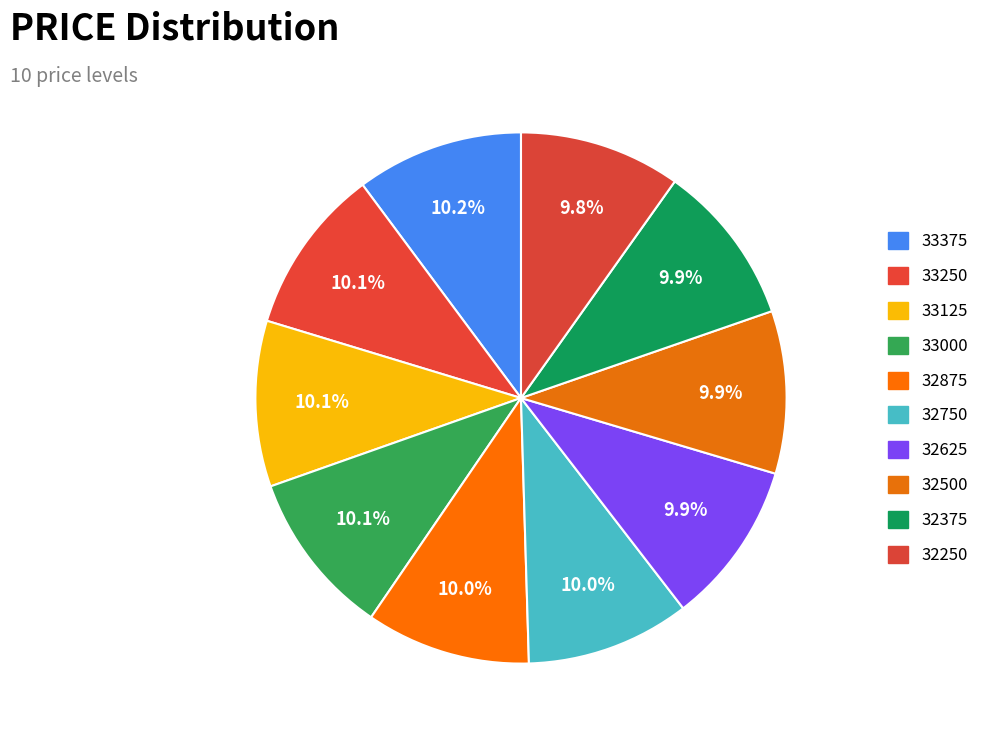

How many slices are in this pie chart?

10